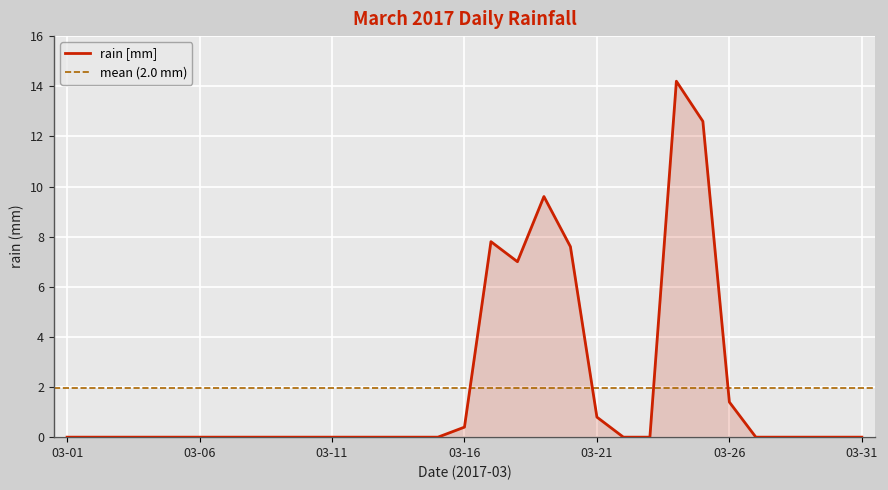

Where is the first local minimum?

2017-03-18